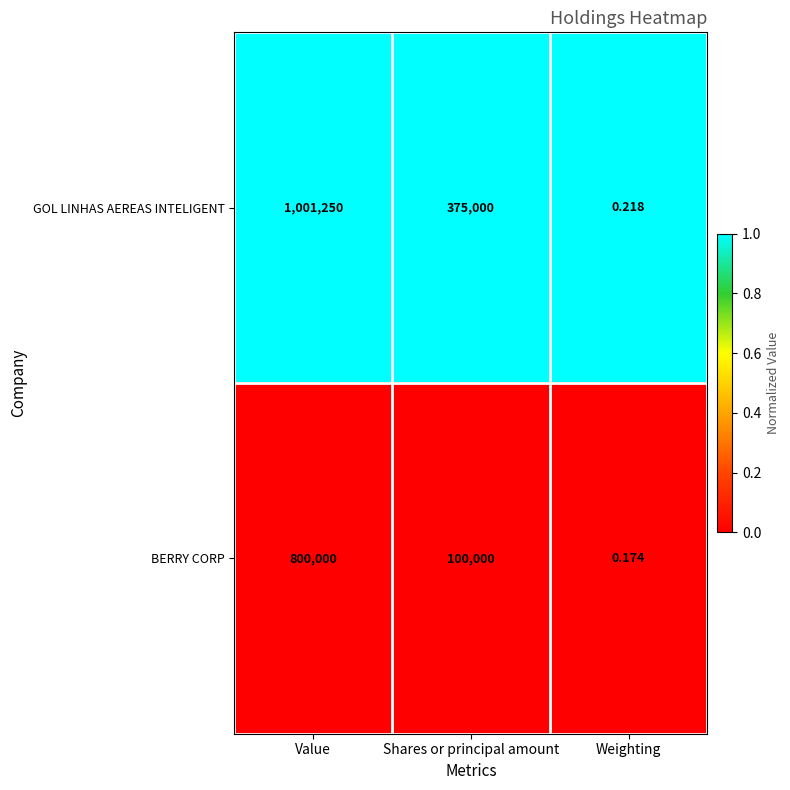

Which category has the highest value across all series?

Value